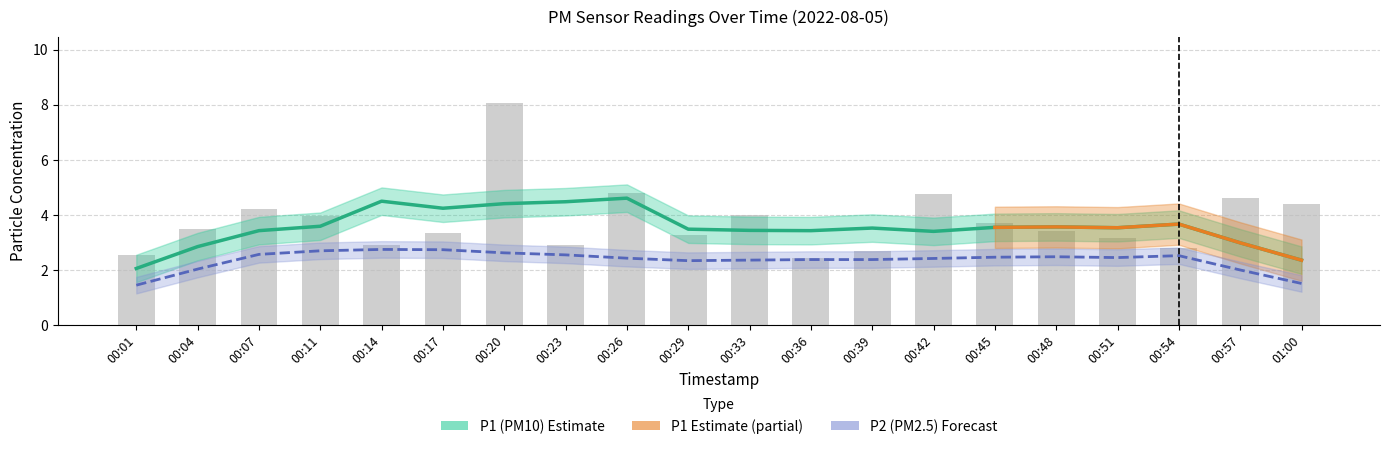

What is the label of the 4th bar from the left?

00:11